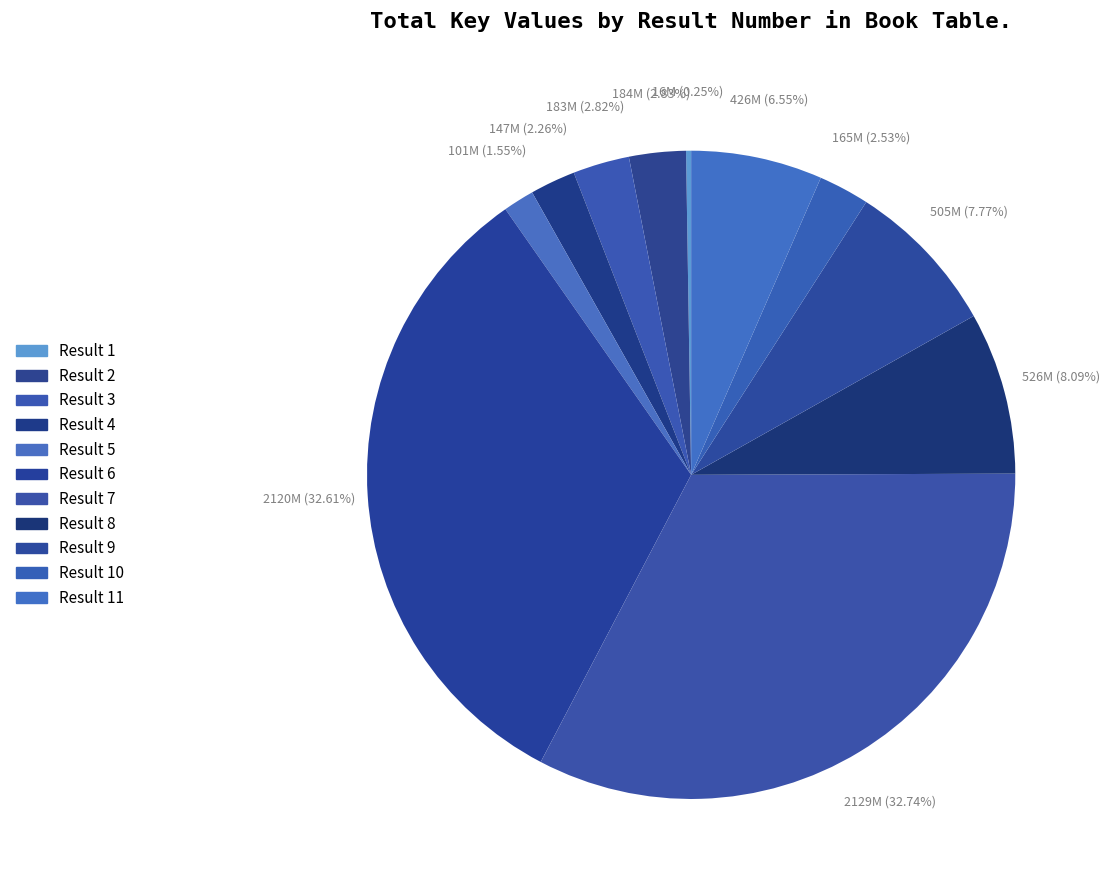

Which category has the smallest portion of the pie?

1